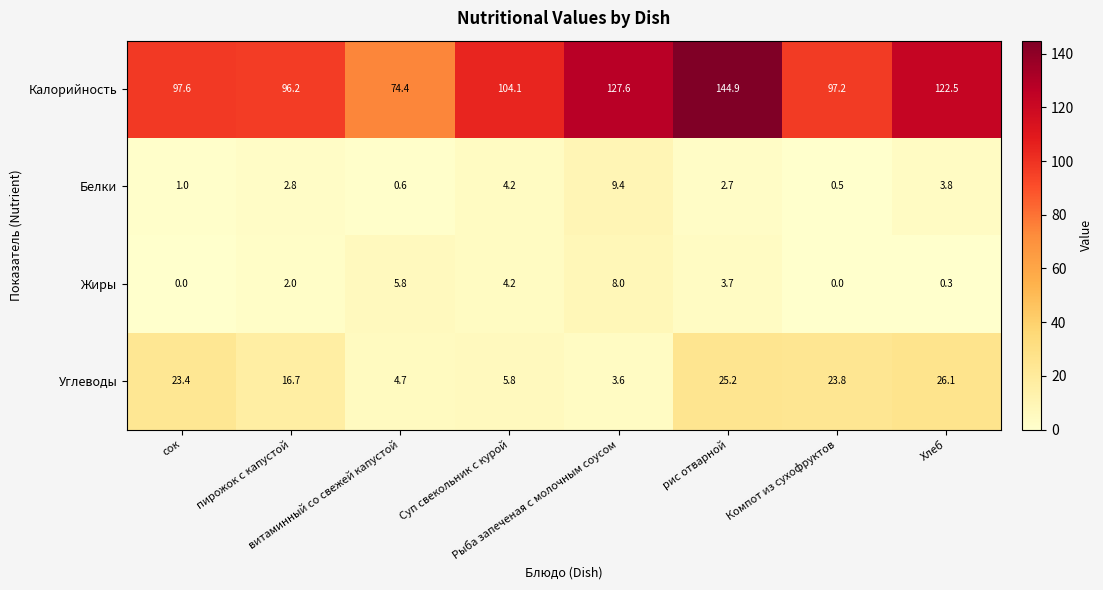

What is the difference between the highest and lowest values at сок?

97.6